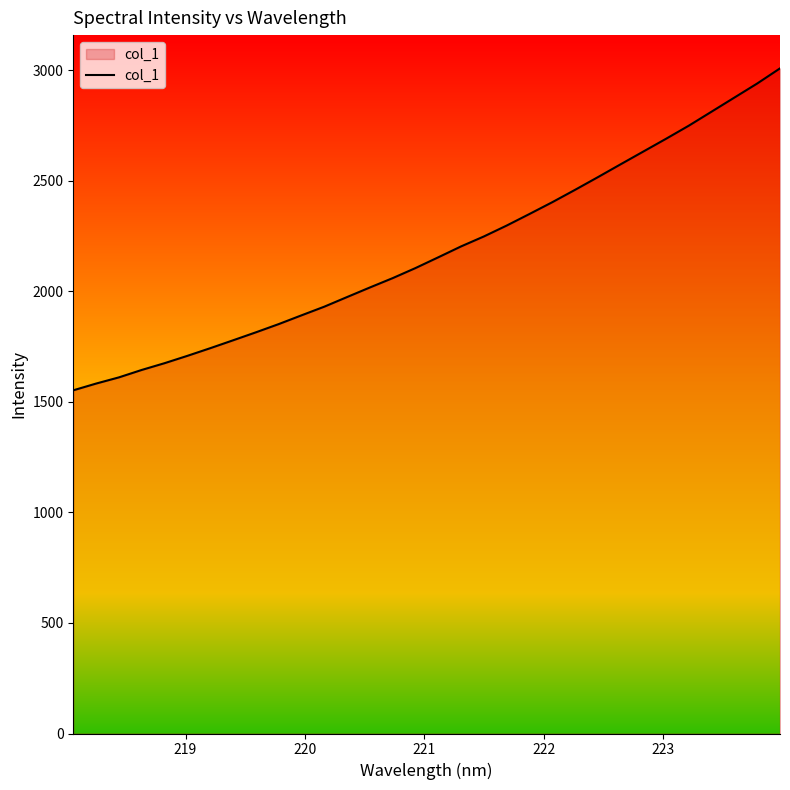

What is the minimum value shown in the chart?

1551.9